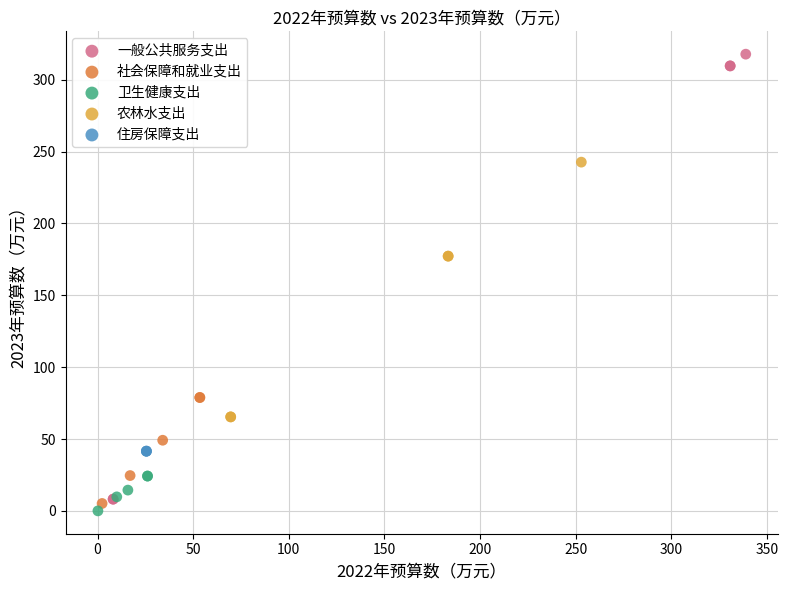

Which series reaches the maximum Y coordinate?

一般公共服务支出